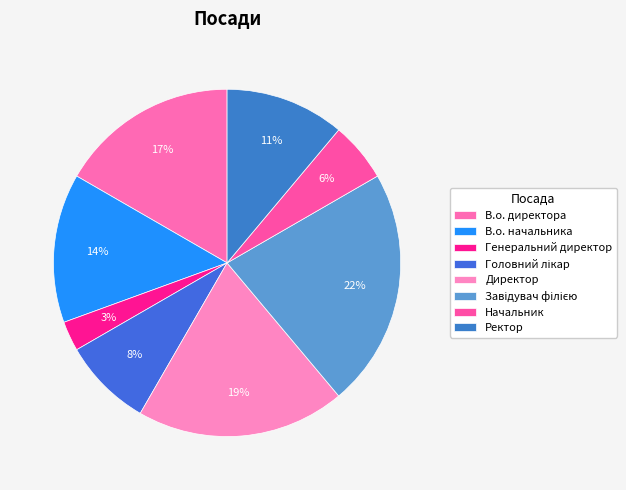

Is it true that В.о. директора is 2% of the pie?

False